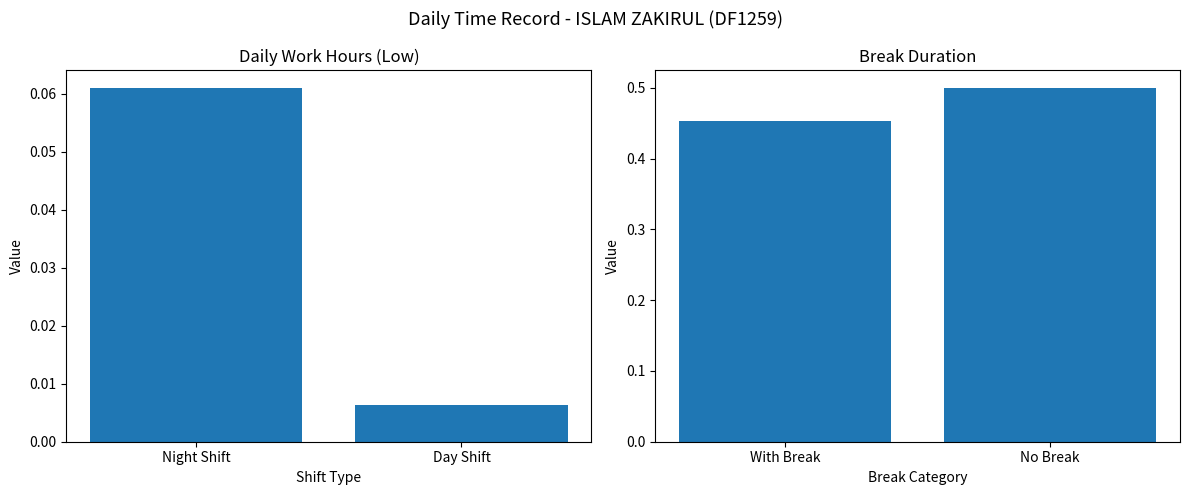

What is the value of the Break Total bar at the 1st from the left?

0.5